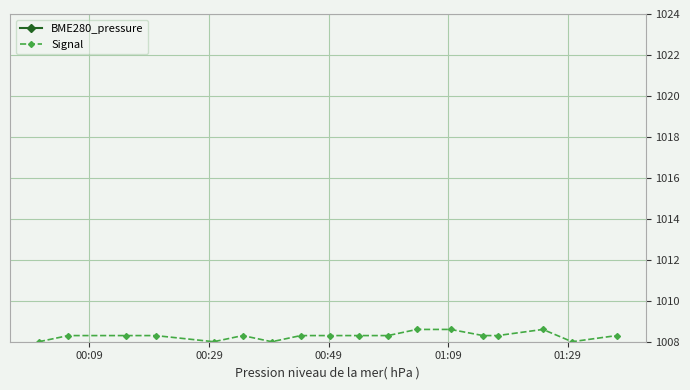

True or false: BME280_pressure and Signal cross at least once.

False